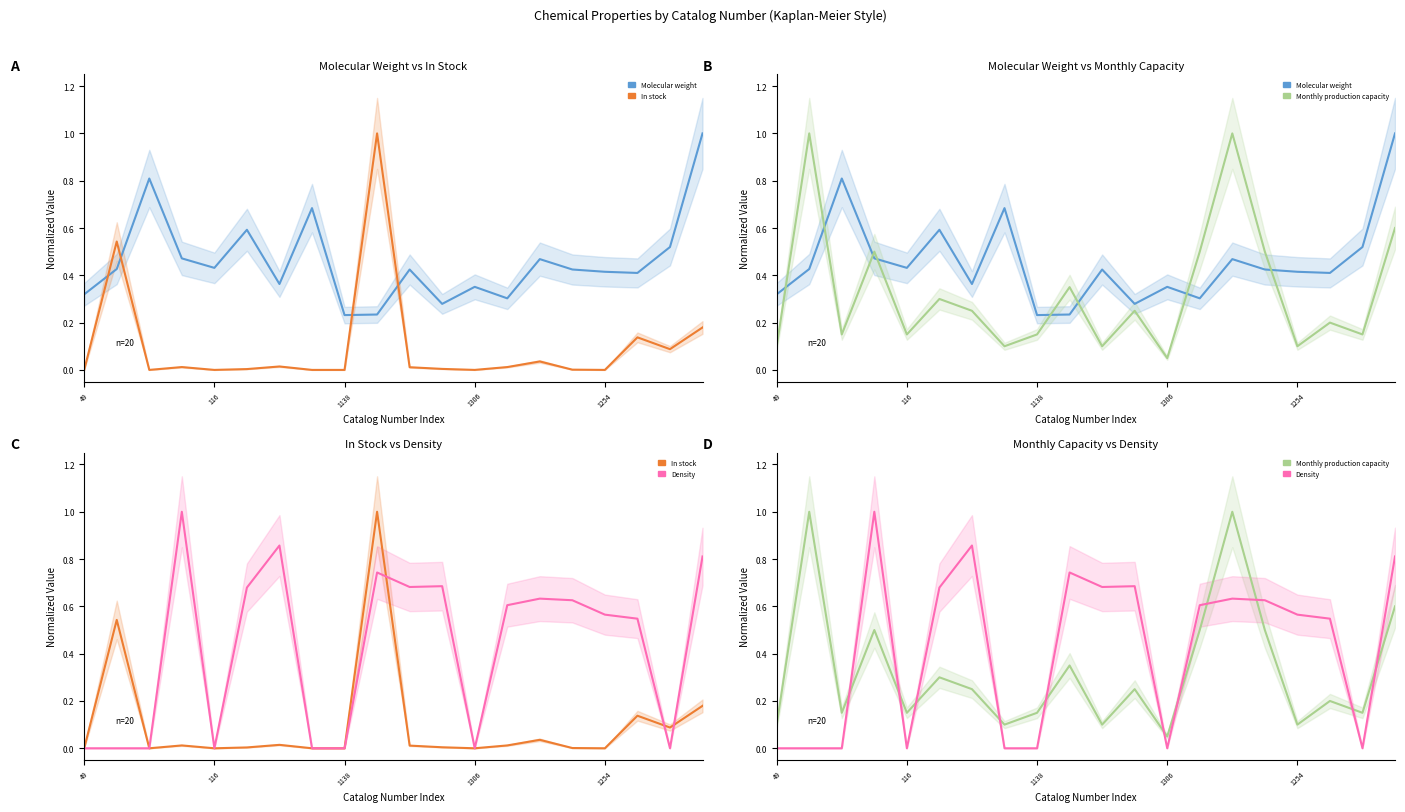

Rank the series by their maximum value, from lowest to highest.

Molecular weight, In stock, grams, Monthly production capacity, grams, Density